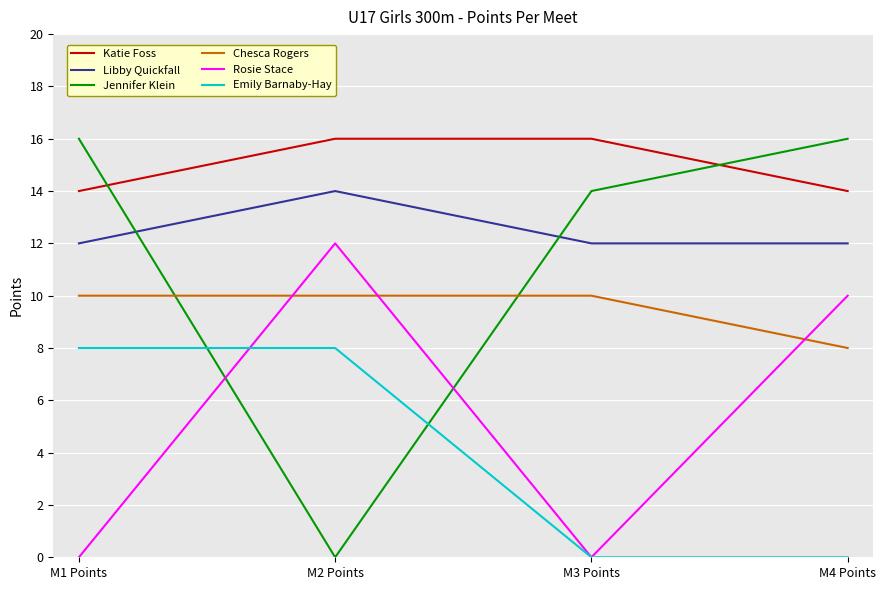

What is the total value across all series at M1 Points?

60